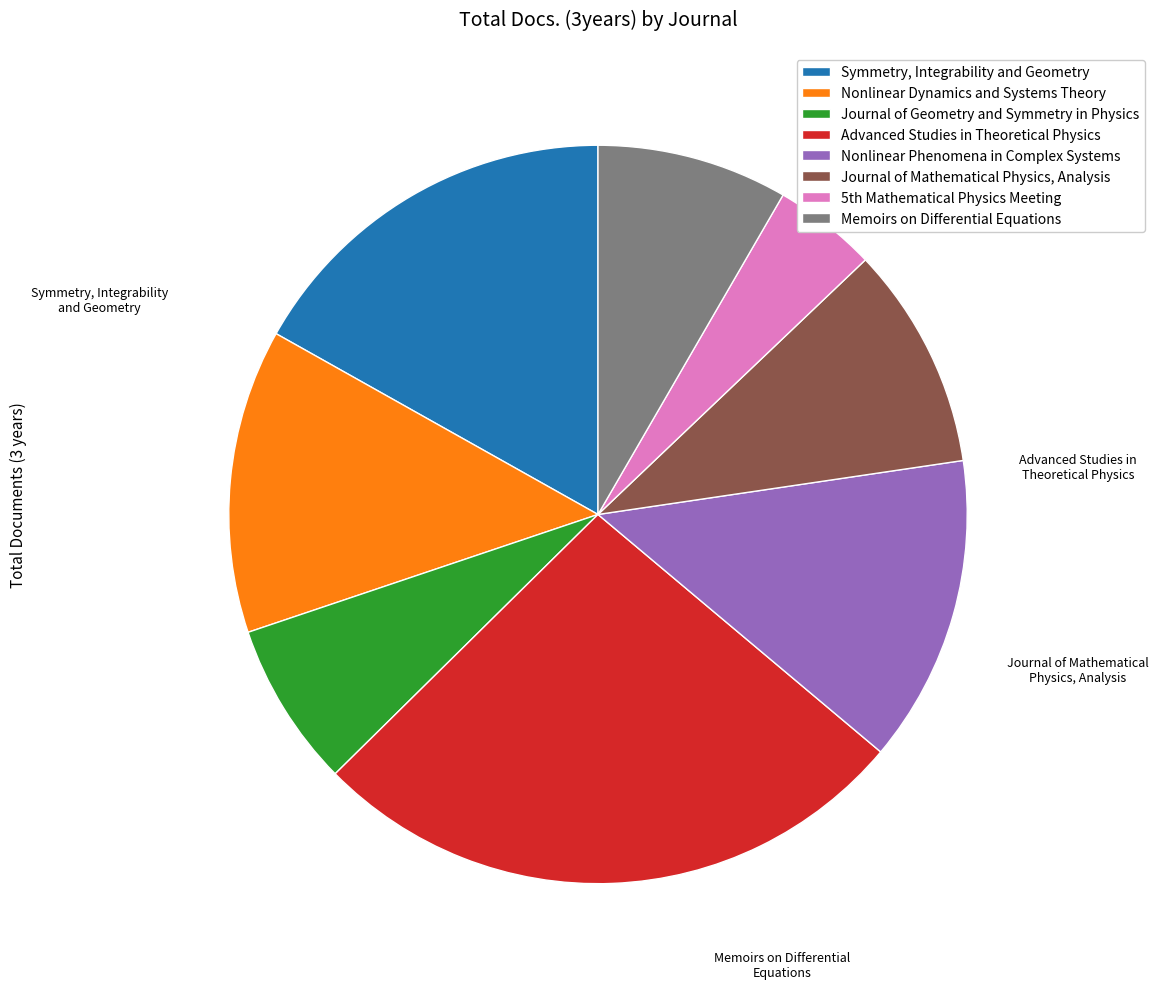

Count the number of slices in the pie.

8